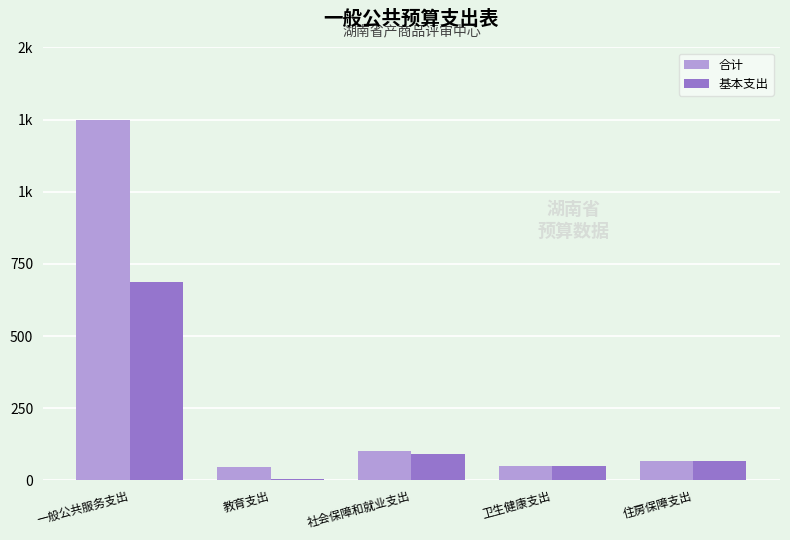

List the labels in order of 合计 value, largest first.

一般公共服务支出, 社会保障和就业支出, 住房保障支出, 卫生健康支出, 教育支出